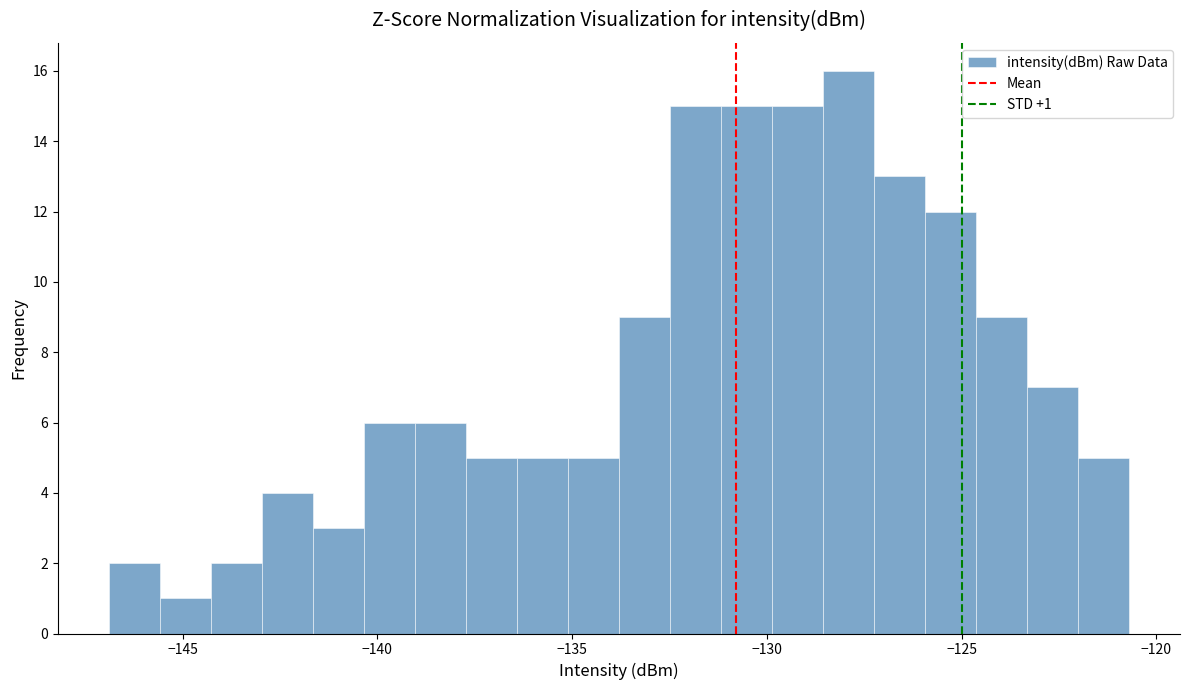

Read against the x-axis, roughly where is the centre of the tallest bar?

-128.0